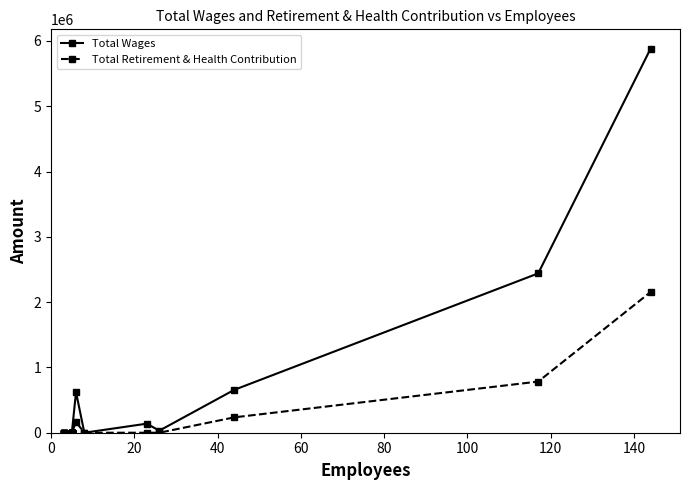

True or false: Total Wages and Total Retirement & Health Contribution cross at least once.

False